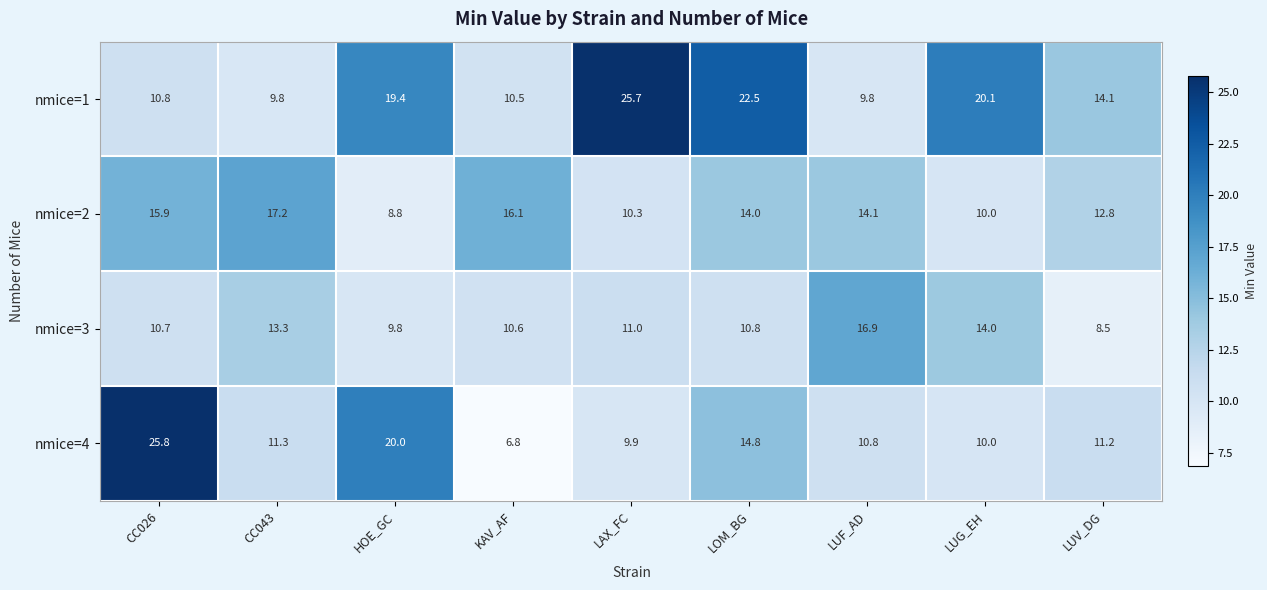

The nmice=4 series shows 11.2 at LUV_DG. True or false?

True